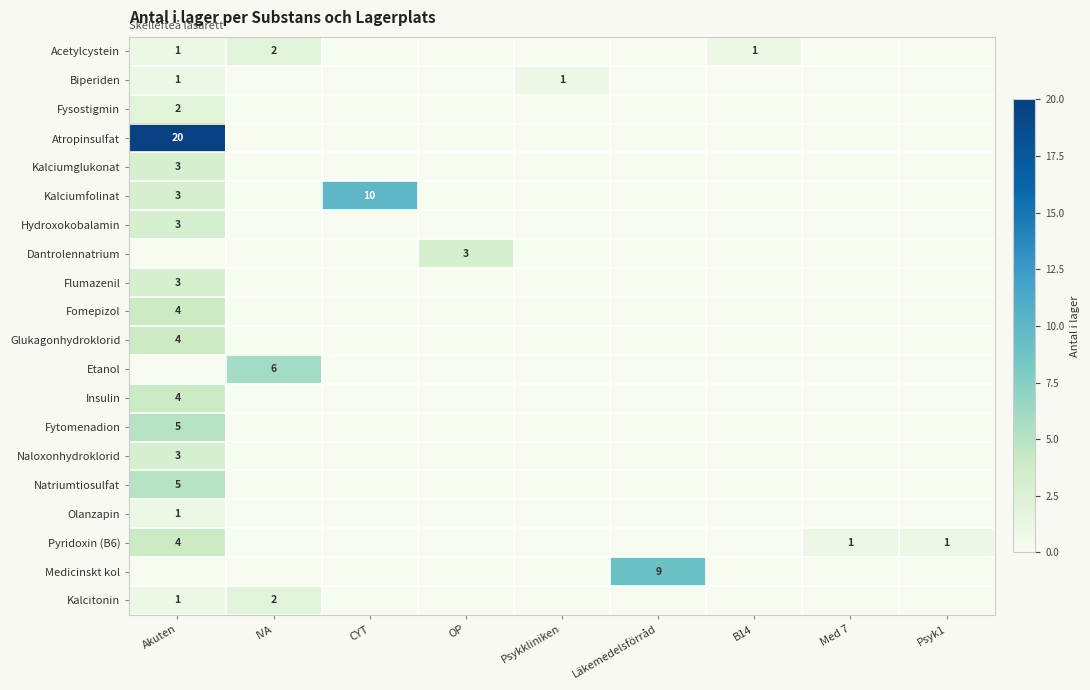

Is it true that Flumazenil equals 2 at CYT?

False